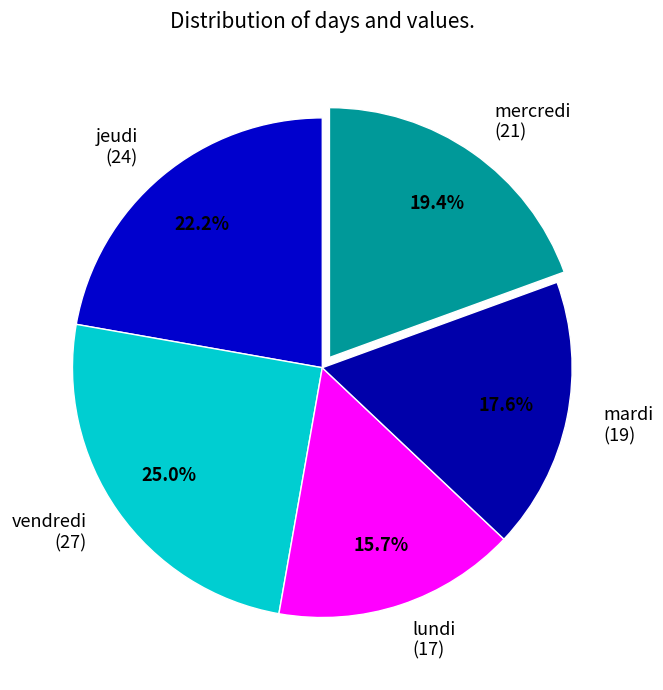

Between lundi (17) and mardi (19), which is larger?

mardi (19)